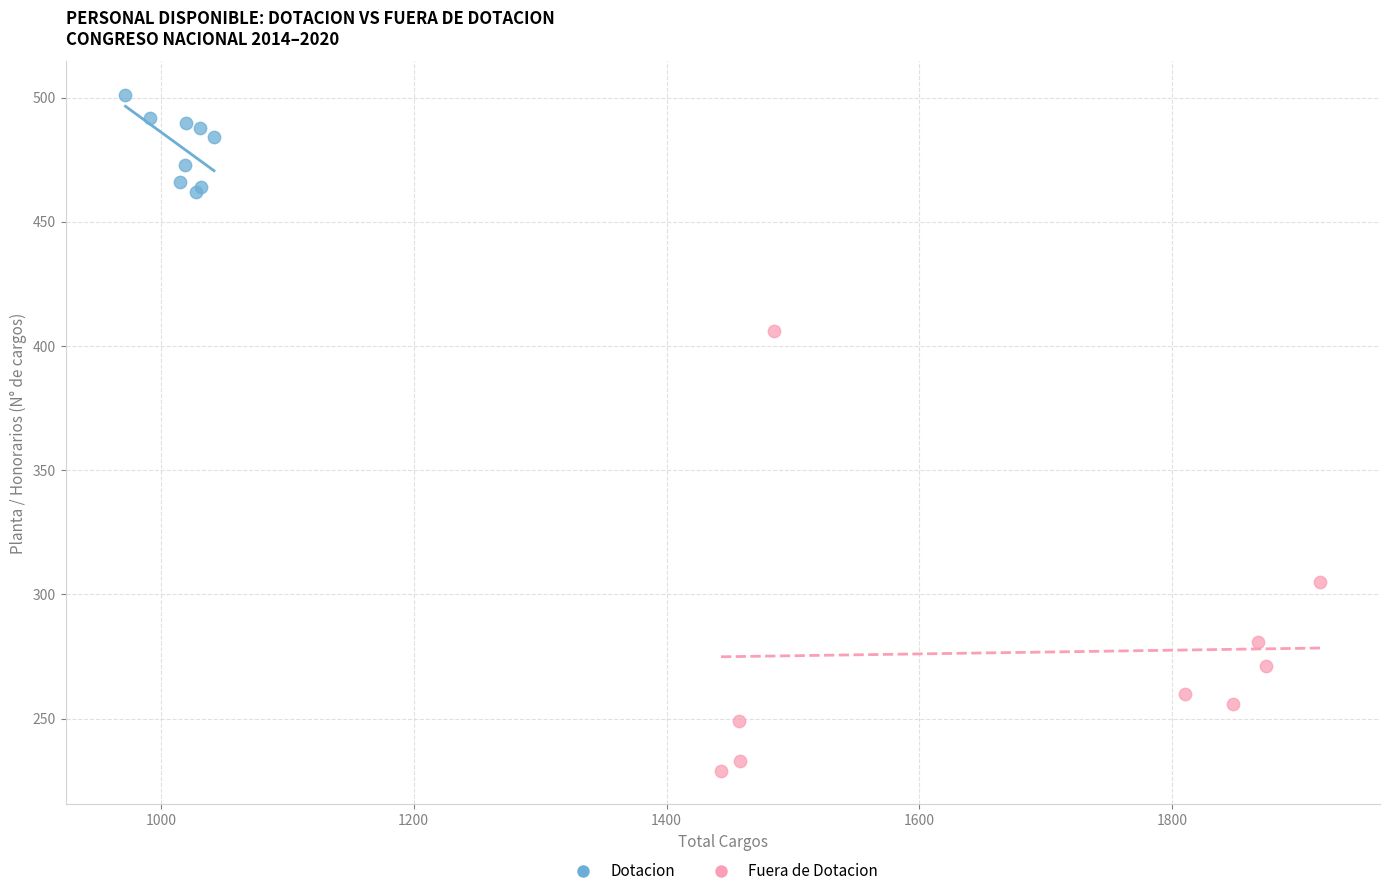

Which series has the widest spread of Y values?

Fuera de Dotacion